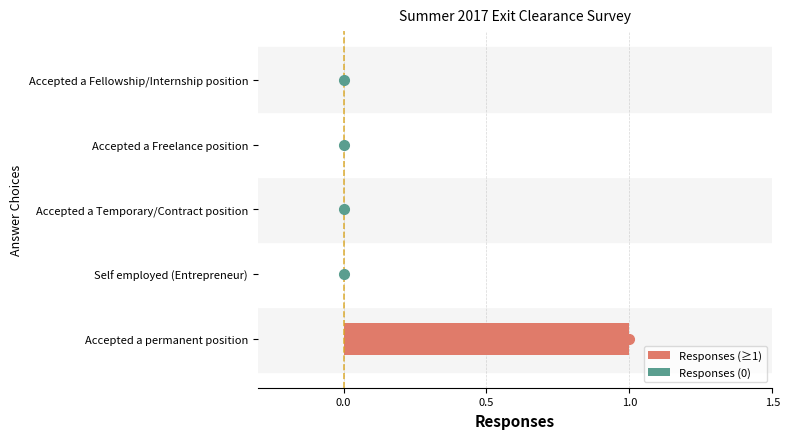

What is the greatest value displayed?

1